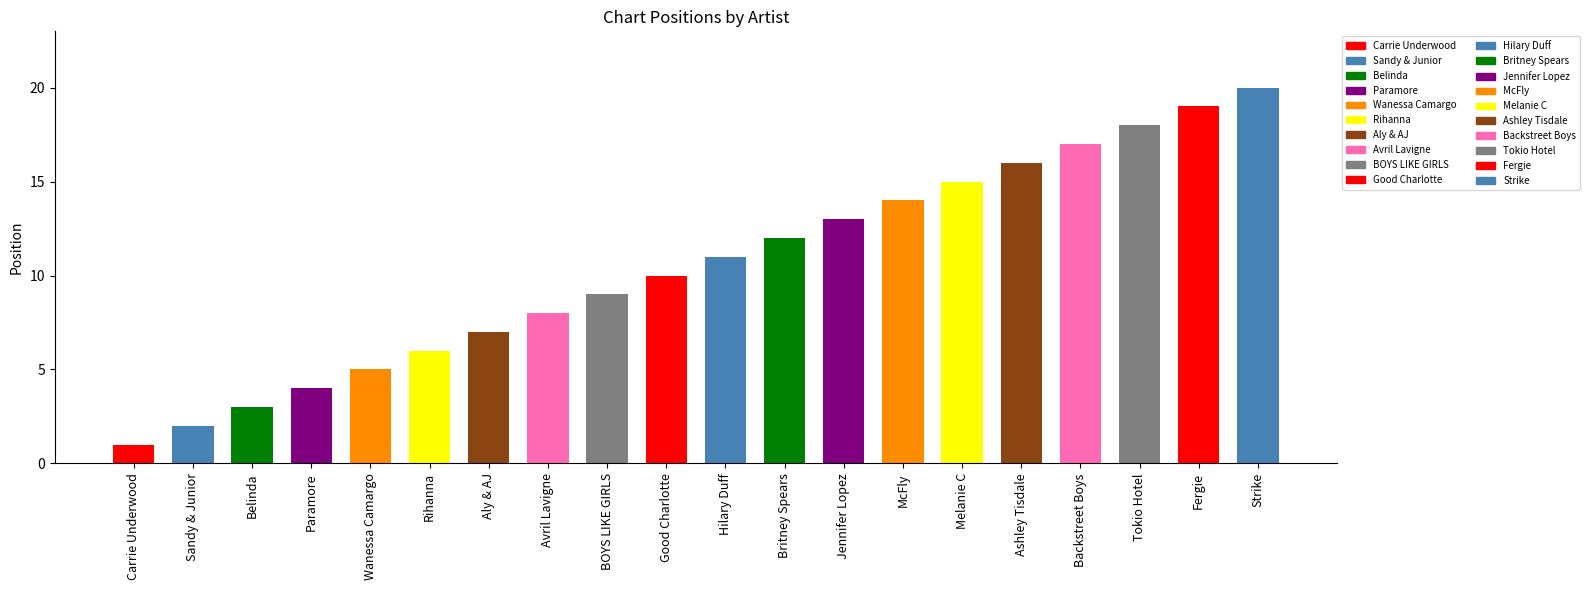

What is the sum of the values at Tokio Hotel and Sandy & Junior?

20